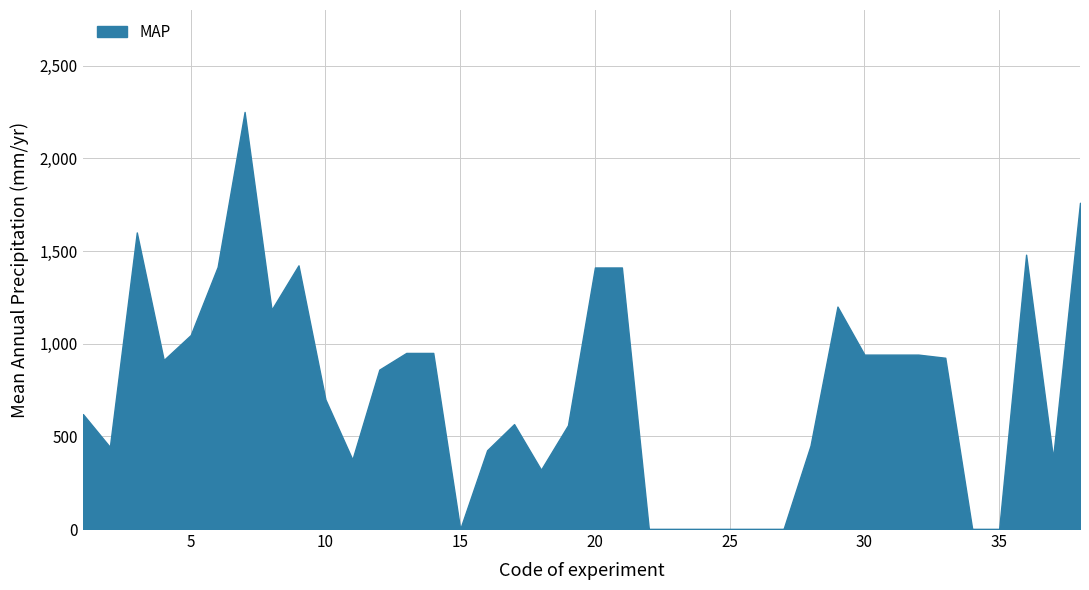

What is the average value?

748.4